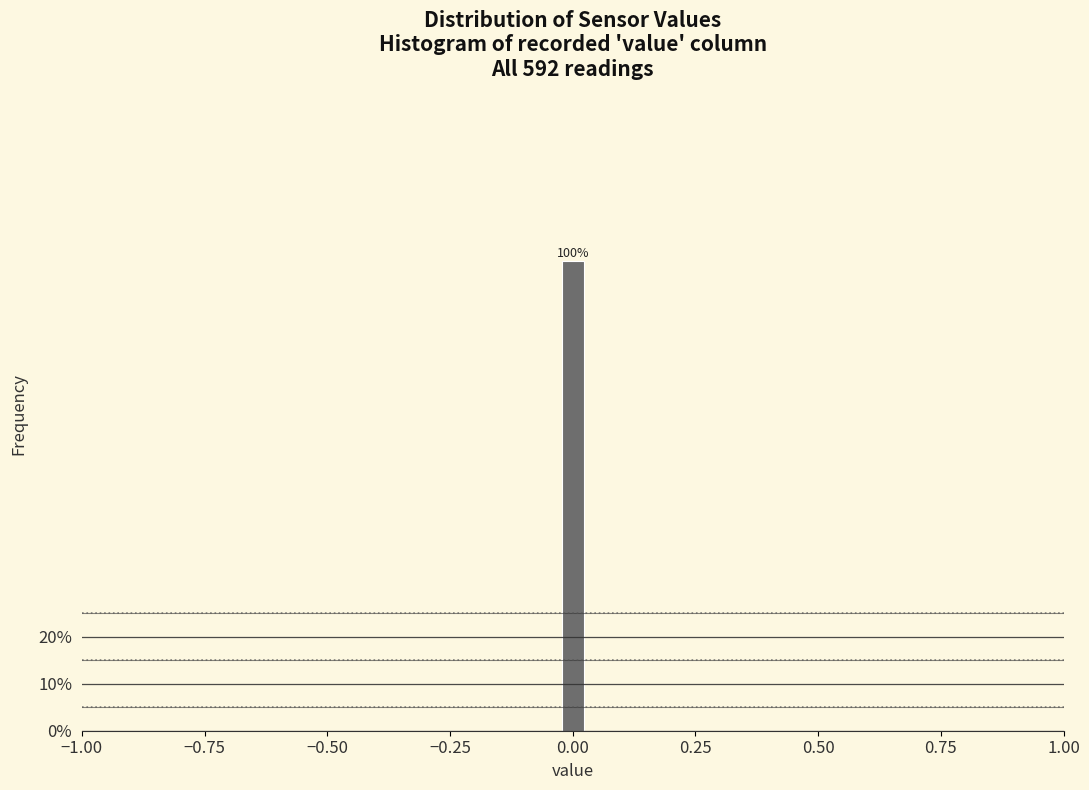

Read against the x-axis, roughly where is the centre of the tallest bar?

0.00